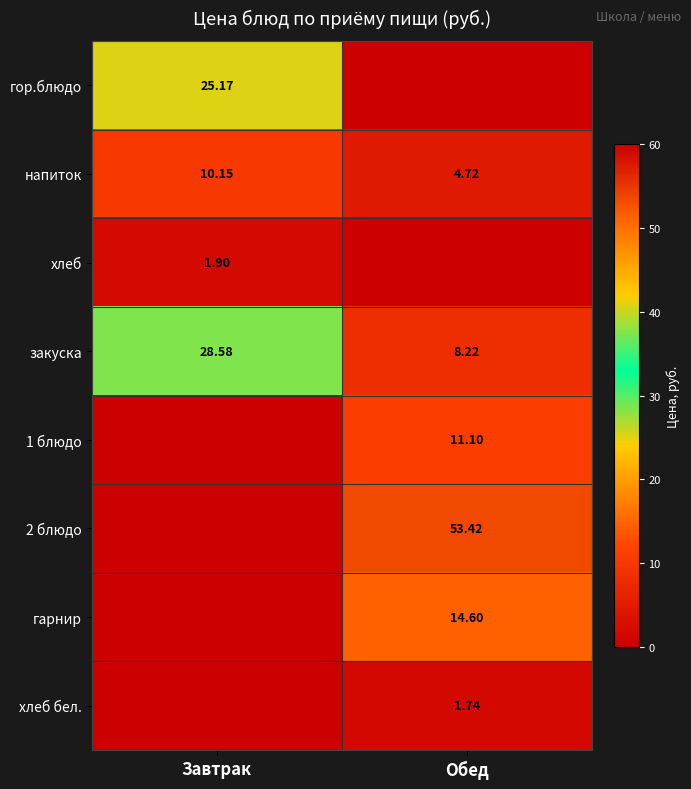

Is it true that гор.блюдо equals 25.2 at Завтрак?

True